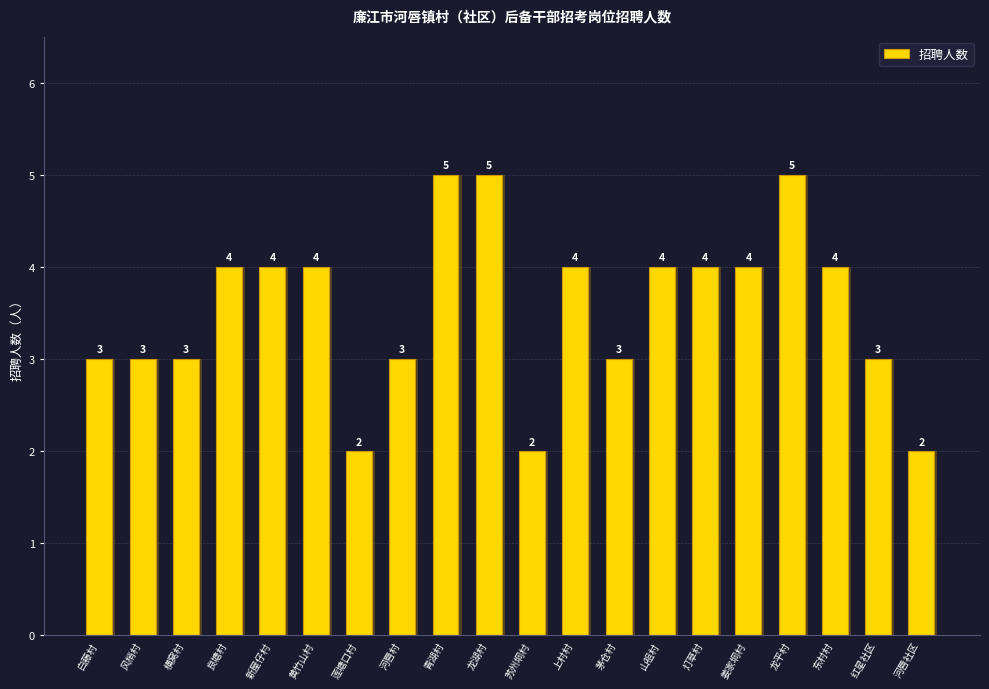

What is the sum of the values at 姜家垌村 and 白藤村?

7